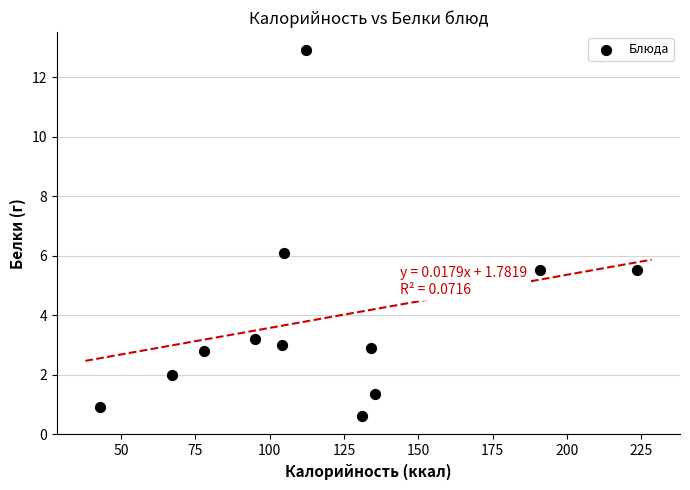

What is the range of Y values (max minus min)?

12.3